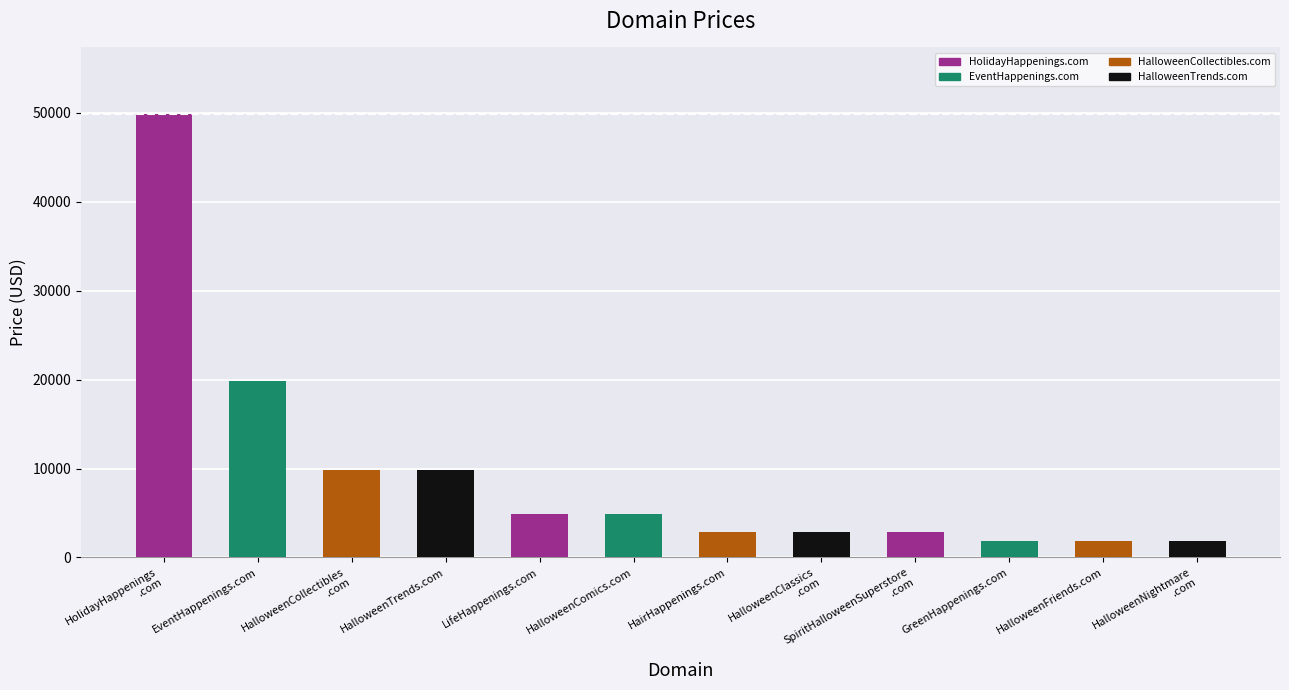

What is the change in value from LifeHappenings.com to HairHappenings.com?

-2000